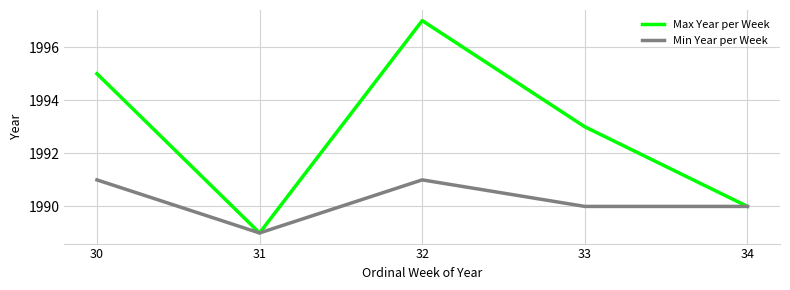

What is the difference between the Min Year per Week values at 34 and 30?

1